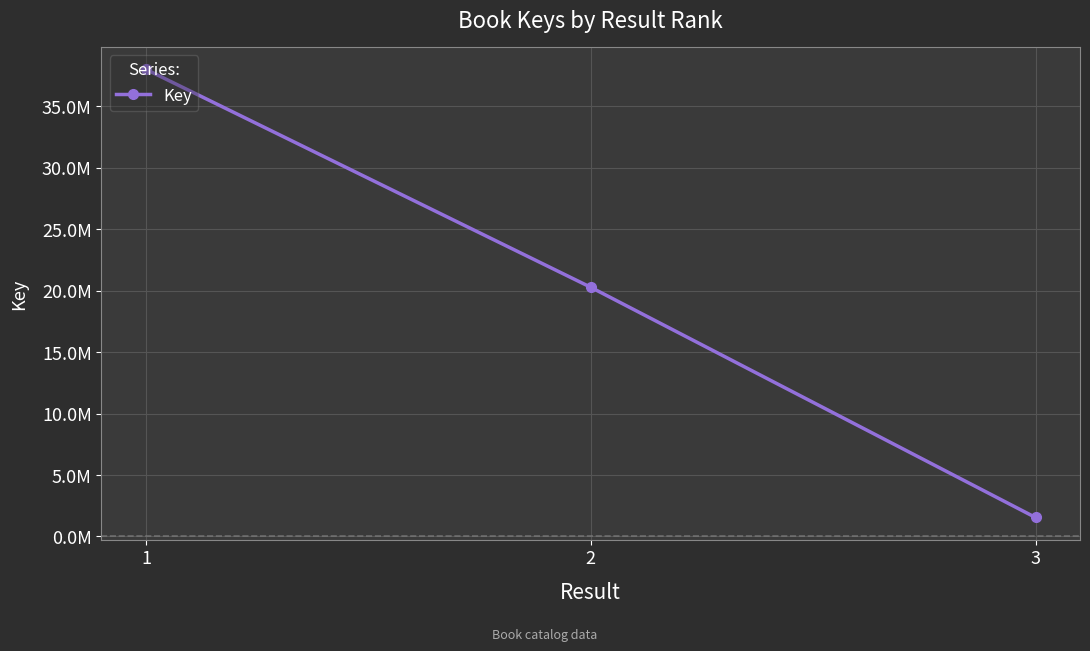

Does the chart have visible grid lines?

Yes